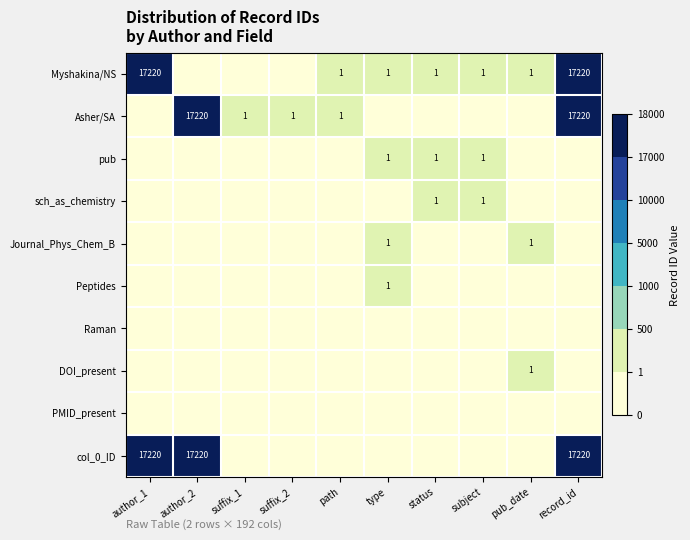

True or false: Myshakina/NS has a value of 17220 at record_id.

True